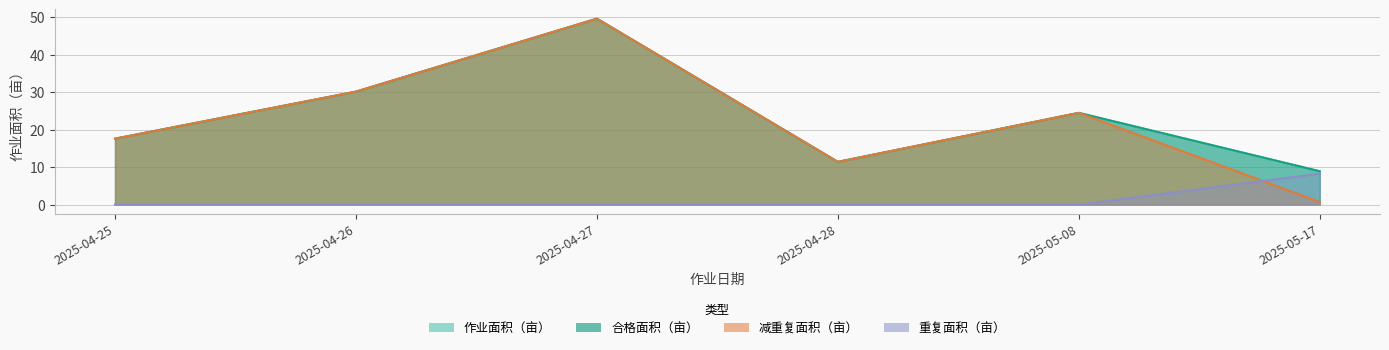

Rank the series at 2025-05-17 from lowest to highest value.

减重复面积（亩）, 重复面积（亩）, 作业面积（亩）, 合格面积（亩）